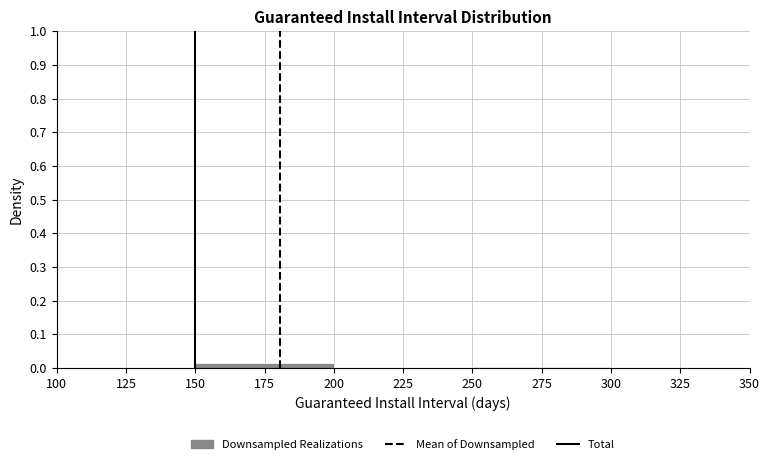

Reading left to right, list every bar in this chart as the range it spans on the x-axis followed by its height. The values are not printed on the chart, so give them approximately, as read against the axis.

100 to 150: under 0.01
150 to 200: 0.01
200 to 250: 0
250 to 300: under 0.01